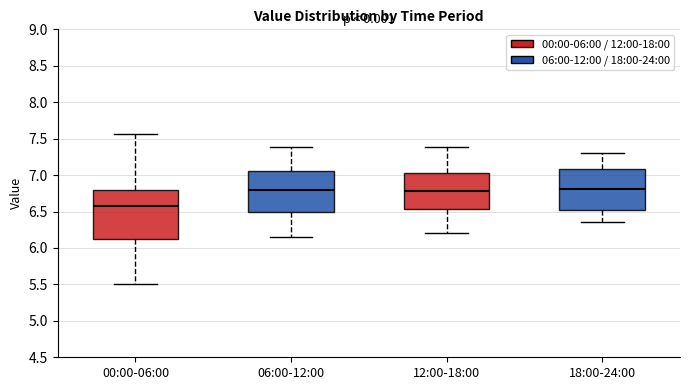

Reading left to right, read every box against the y-axis: the position of its median line, the range the box covers, and the ends of its whiskers. The values are not printed on the chart, so give them approximately, as read against the axis.

00:00-06:00: median 6.60, box 6.10 to 6.80, whiskers 5.50 to 7.55
06:00-12:00: median 6.80, box 6.50 to 7.05, whiskers 6.15 to 7.40
12:00-18:00: median 6.80, box 6.55 to 7.05, whiskers 6.20 to 7.40
18:00-24:00: median 6.80, box 6.50 to 7.10, whiskers 6.35 to 7.30